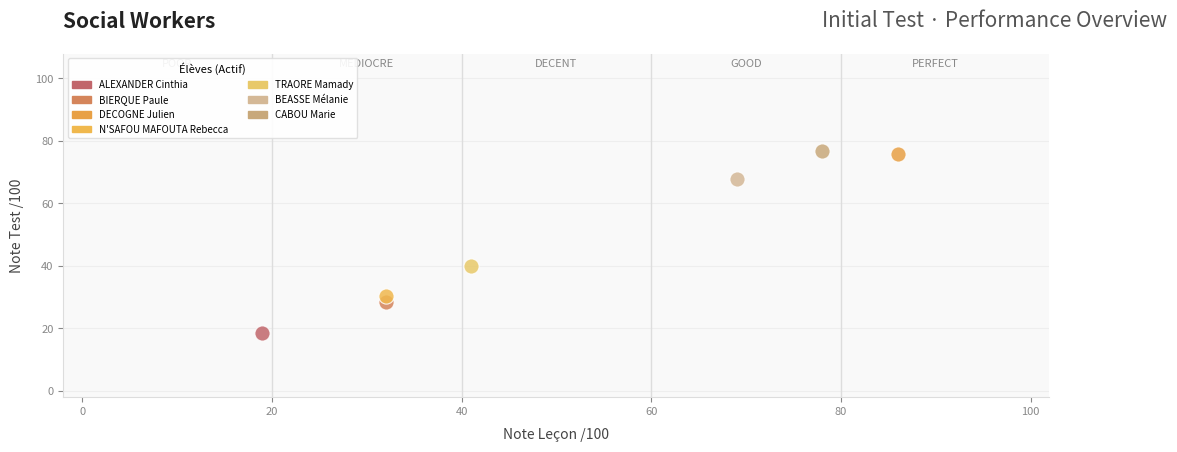

Which series contains the lowest Y value?

ALEXANDER Cinthia